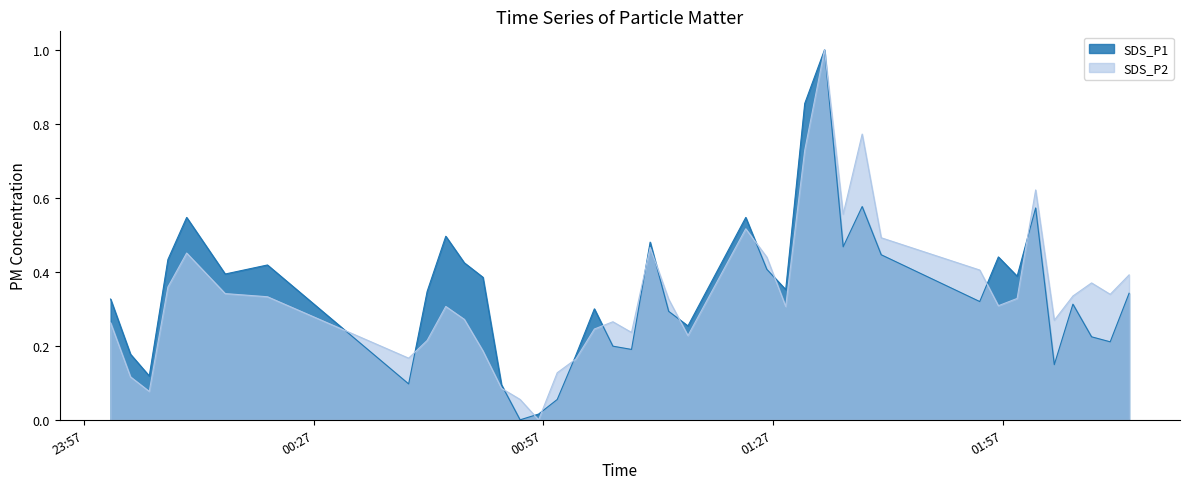

What is the greatest value displayed?

1.0